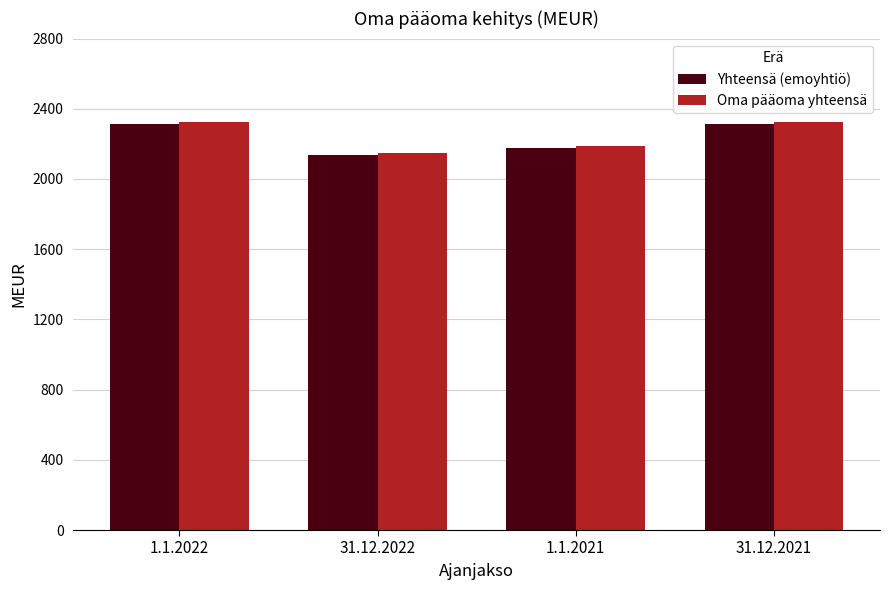

What is the difference between the maximum and minimum values in the Yhteensä (emoyhtiö) series?

180